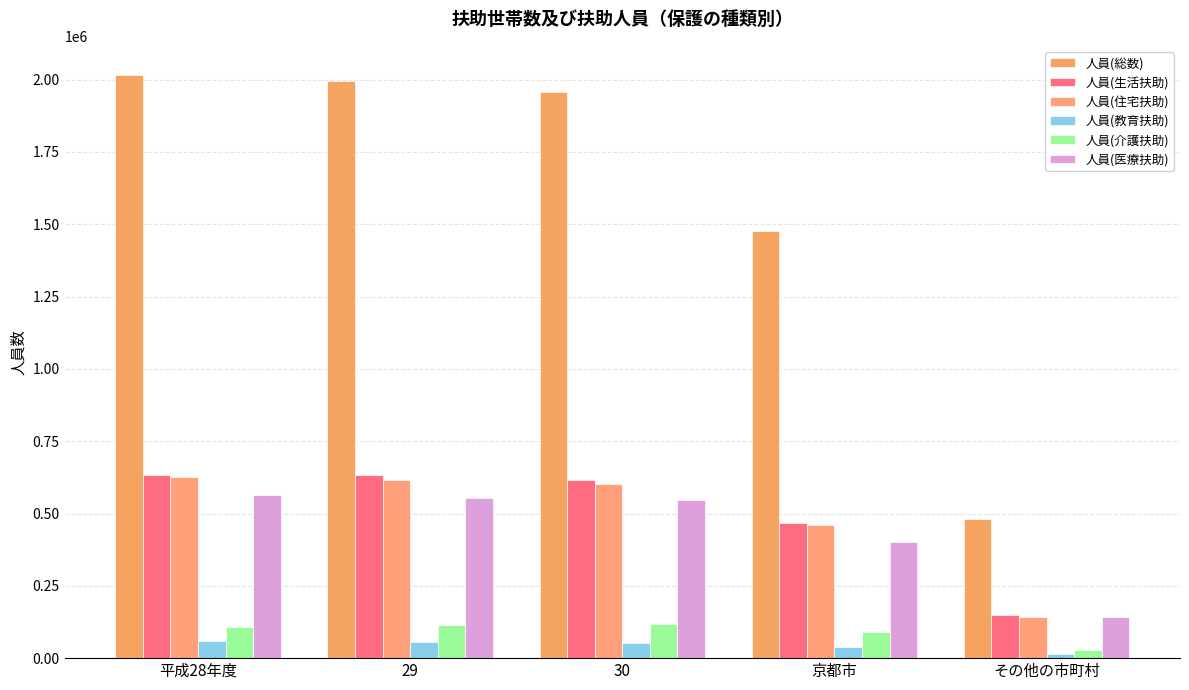

Read the 人員(教育扶助) value at その他の市町村, to the nearest 50.

14550